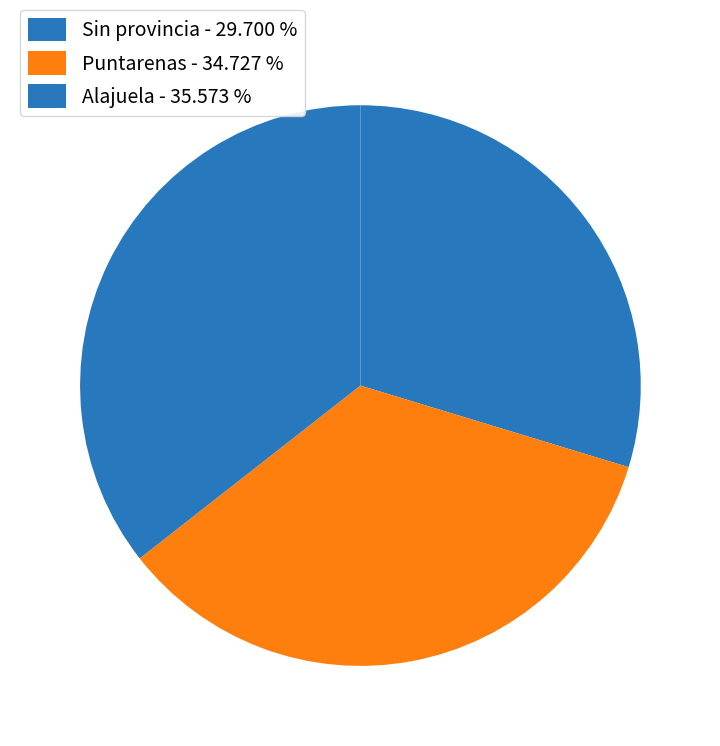

True or false: Puntarenas accounts for 35% of the total.

True